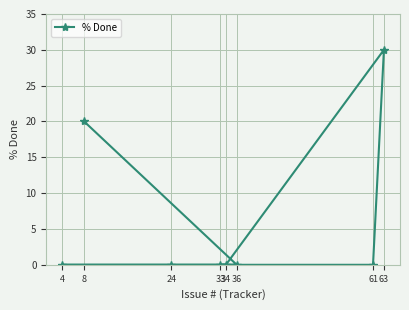

How many interior local peaks (higher than both neighbors) does the data have?

1